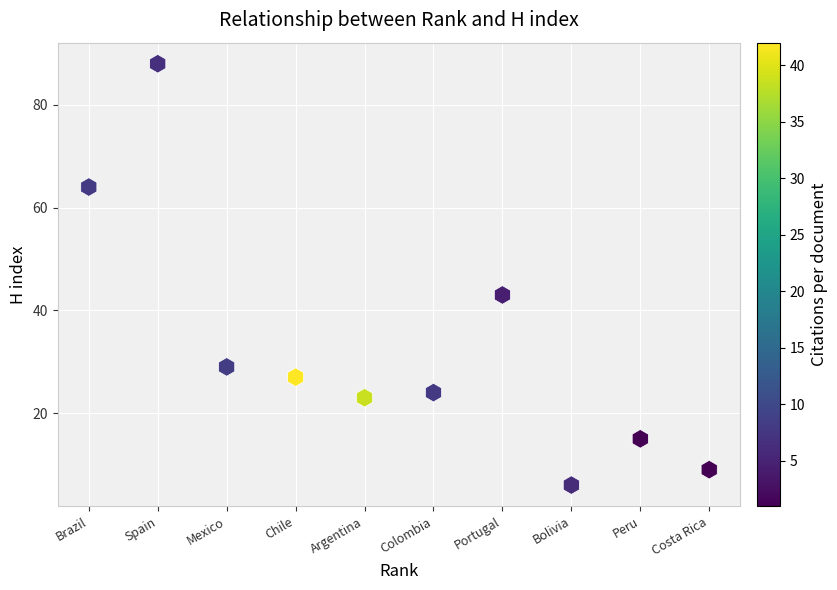

What is the average X value?

6